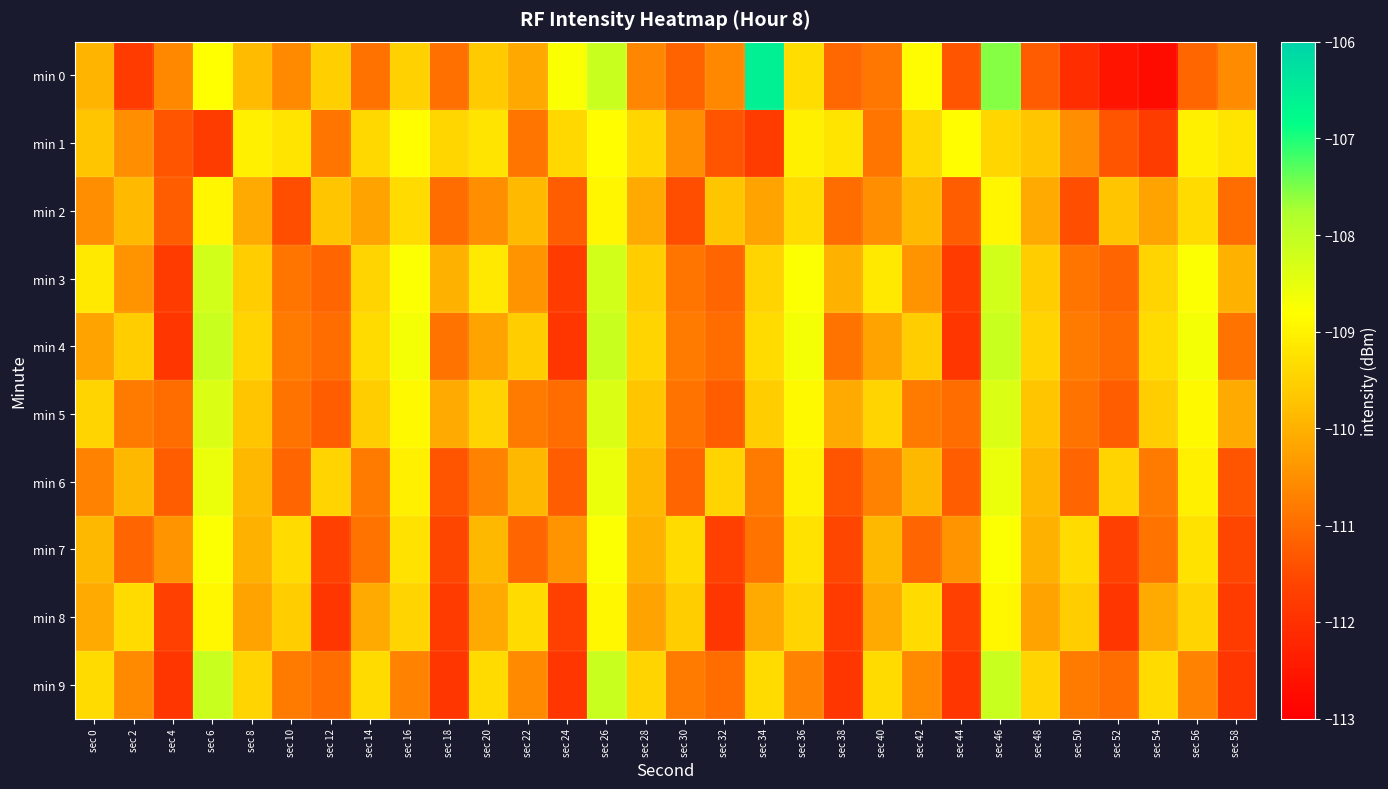

List the series in order of their peak value, lowest first.

min 2, min 8, min 1, min 7, min 6, min 5, min 3, min 4, min 9, min 0